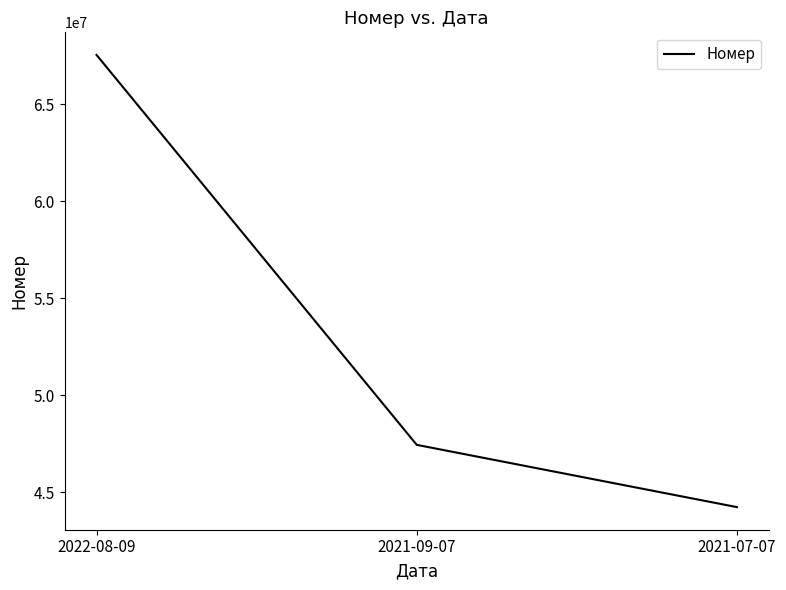

At which label does the data first exceed 47443907?

2022-08-09